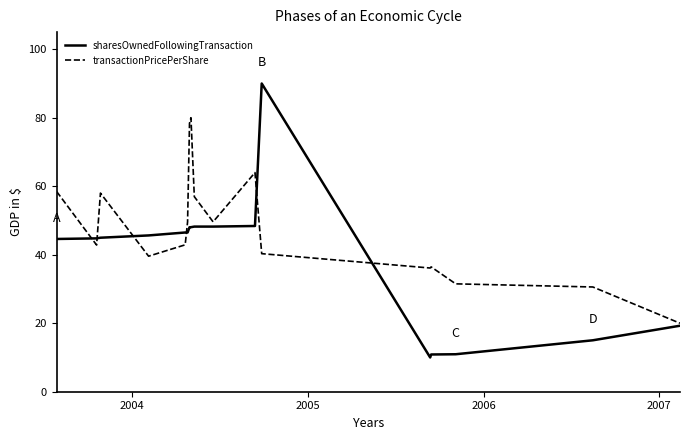

What is the maximum value for transactionPricePerShare?

80.0